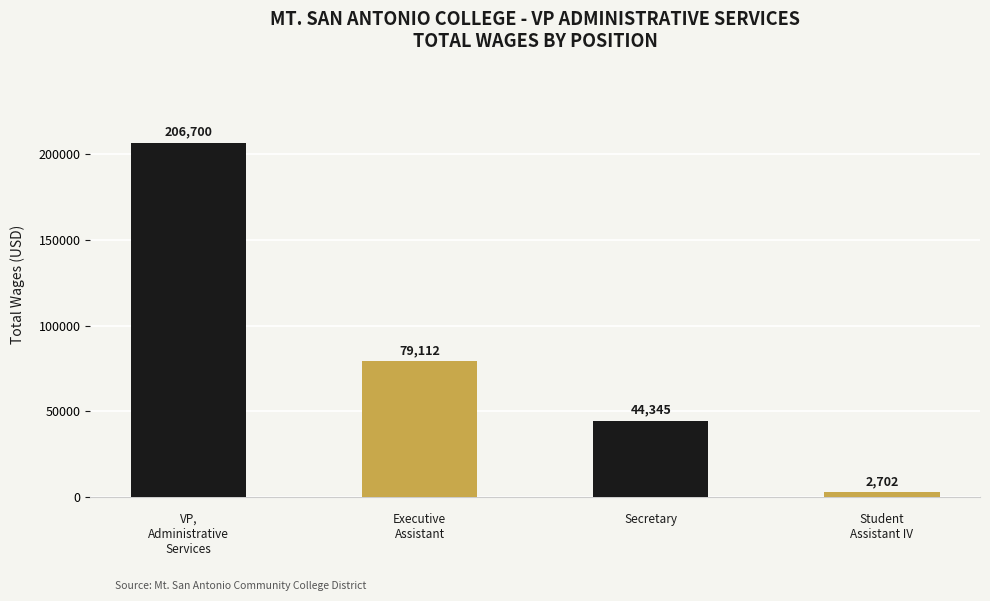

How many values are below 79112?

2